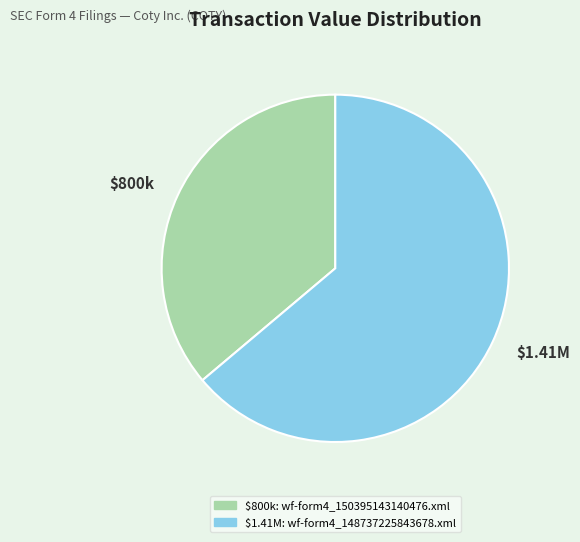

What is the majority slice?

wf-form4_148737225843678.xml